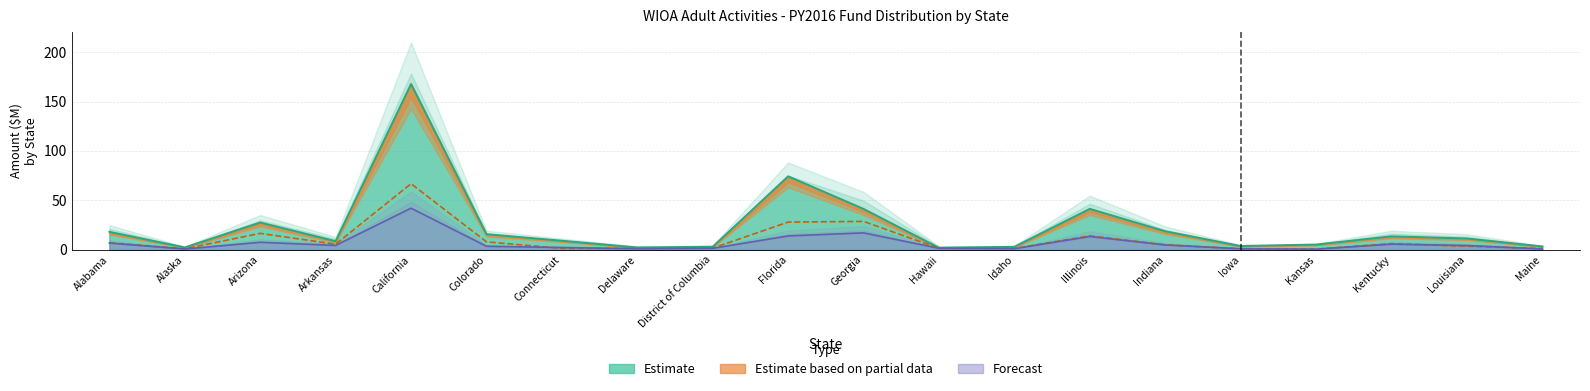

How many lines are shown in the chart?

3